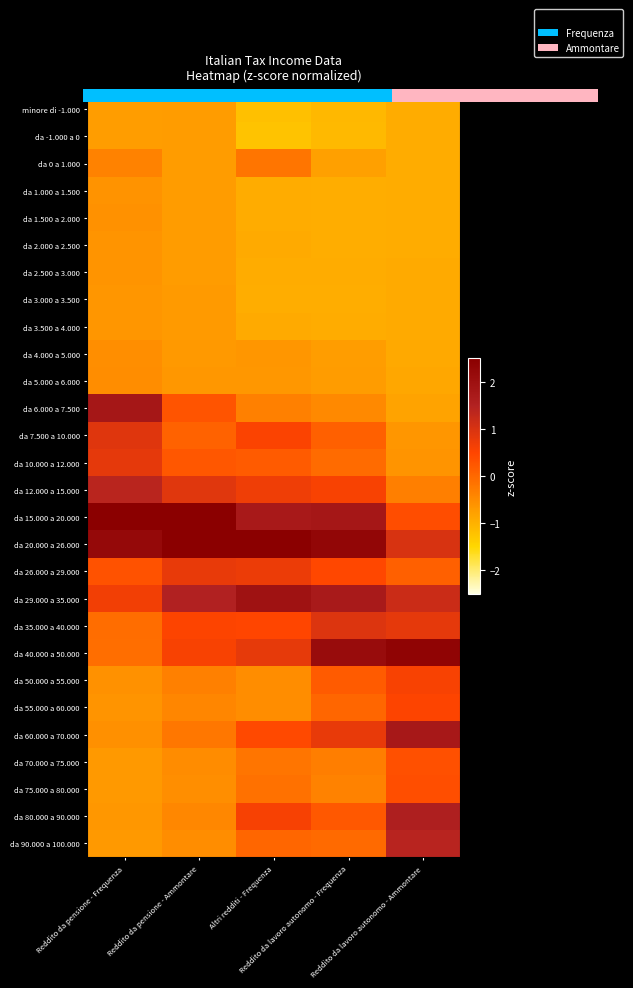

What is the difference between the da -1.000 a 0 values at Reddito da pensione - Frequenza and Altri redditi - Frequenza?

0.5